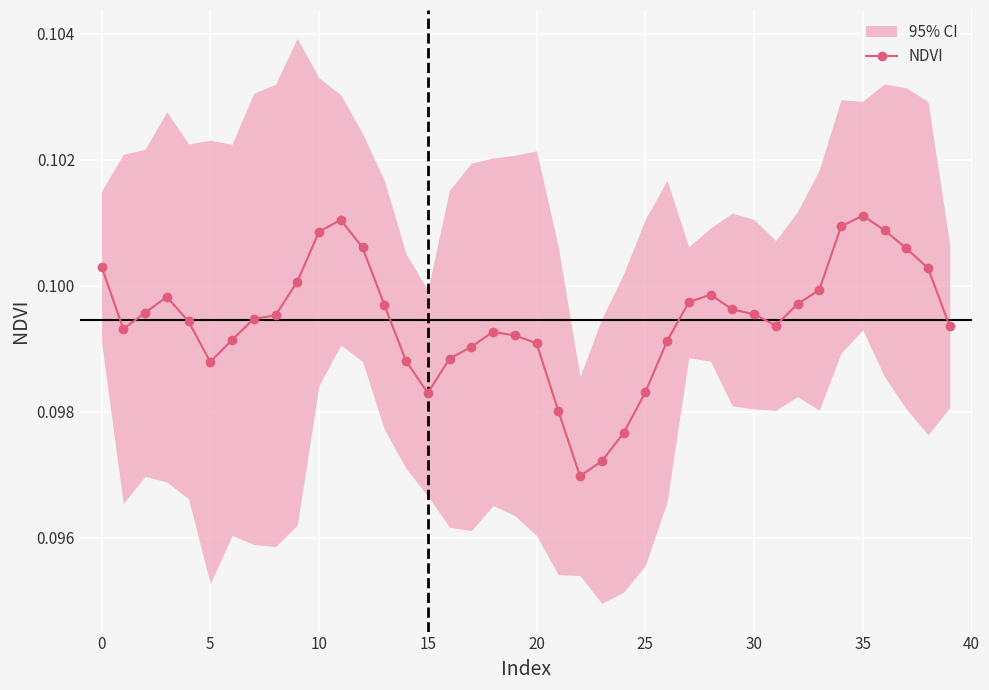

True or false: NDVI has more than 1 interior local peaks.

True